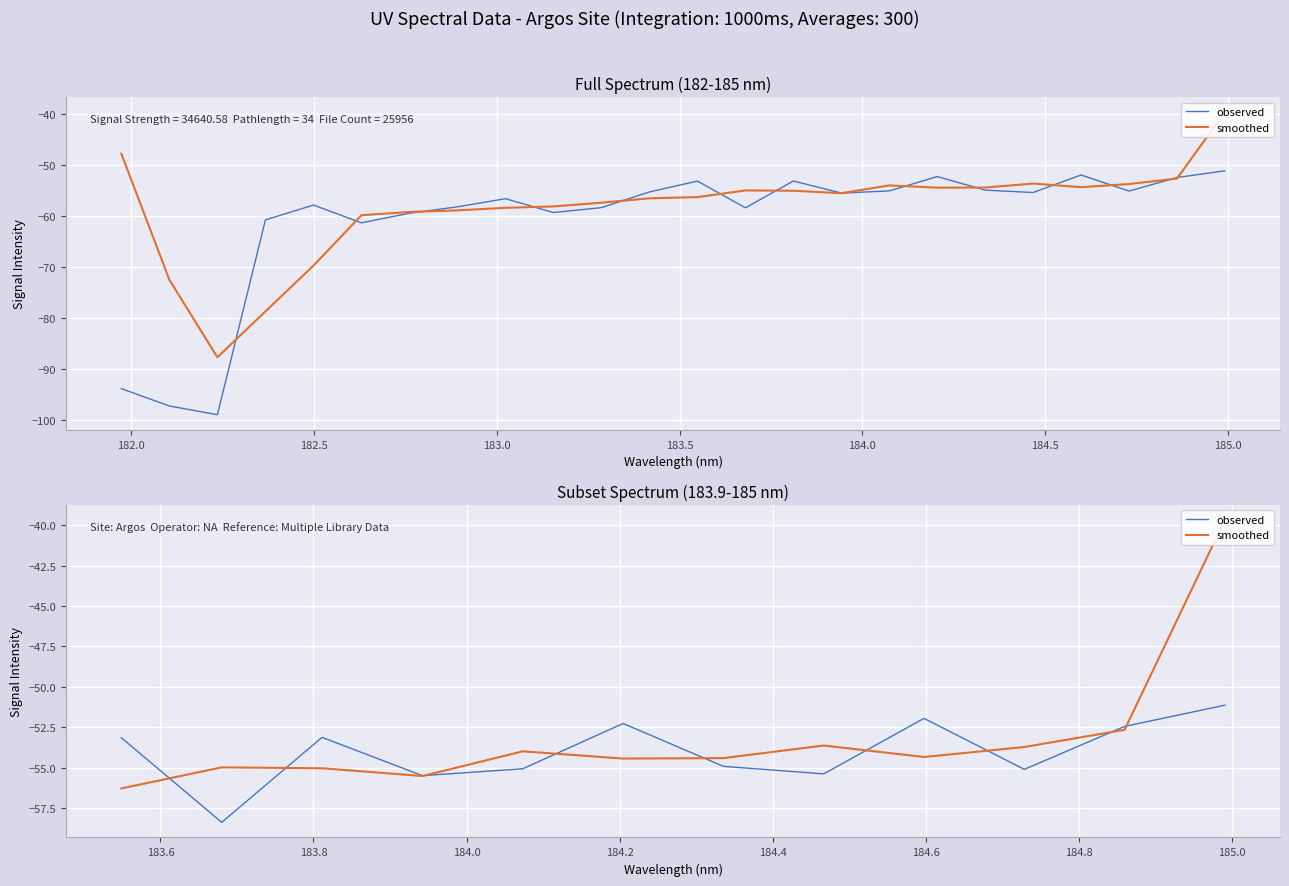

What is the difference between the maximum and minimum values in the observed series?

7.3